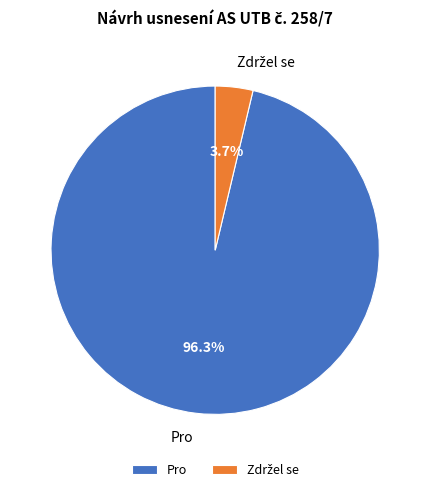

Count the number of slices in the pie.

2